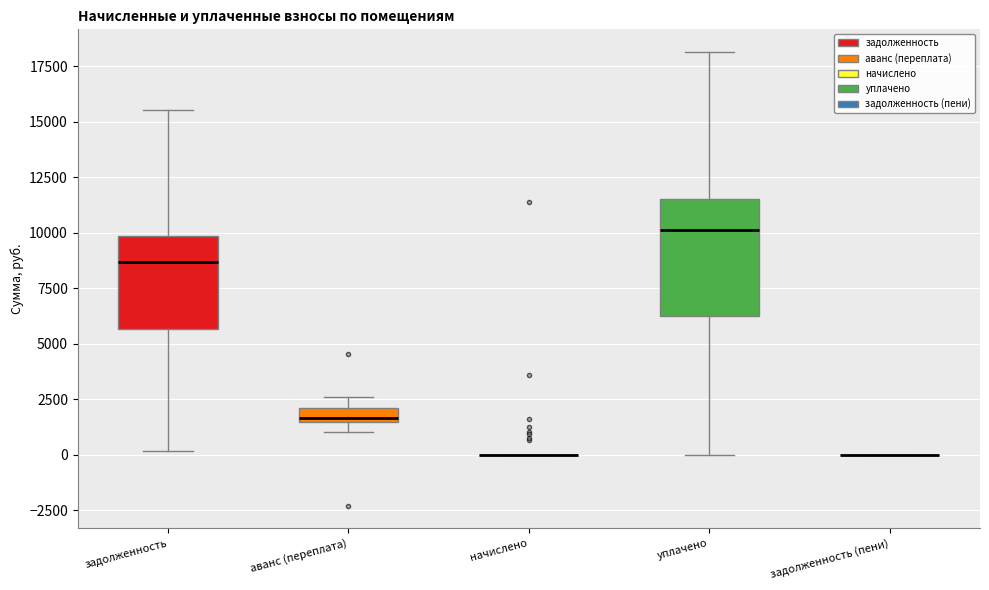

Where is the upper edge of the box for задолженность on the y-axis? The values are not printed on the chart, so give them approximately, as read against the axis.

10000